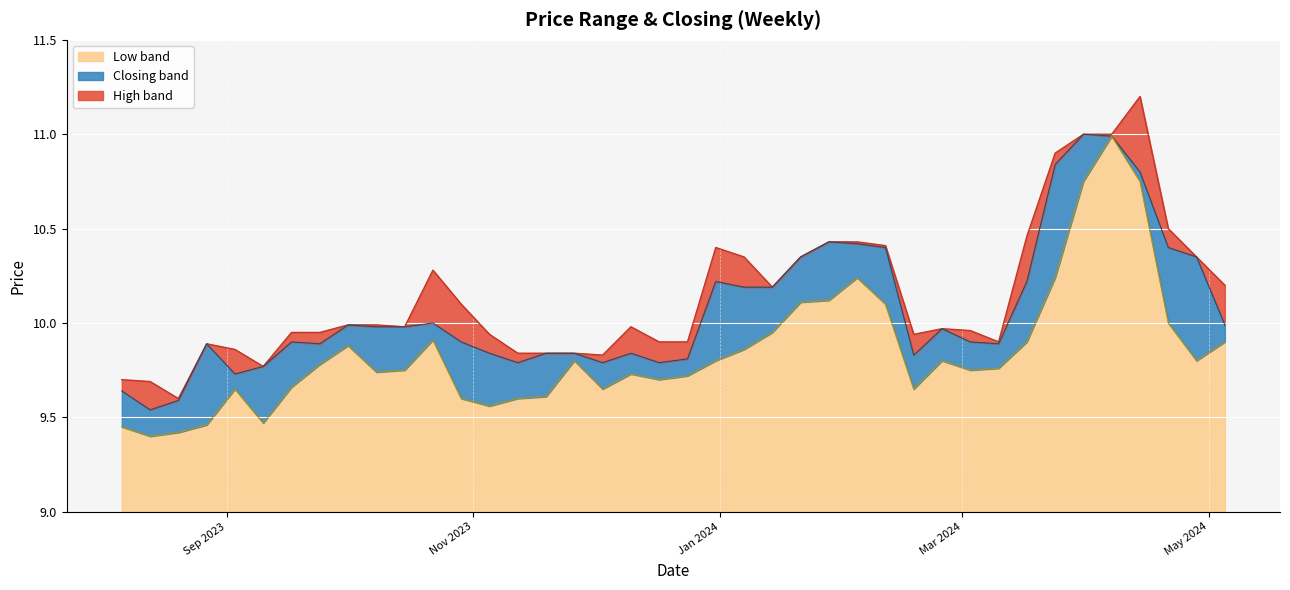

List the labels in order of Low value, smallest first.

13/08/2023, 20/08/2023, 06/08/2023, 27/08/2023, 10/09/2023, 05/11/2023, 12/11/2023, 29/10/2023, 19/11/2023, 18/02/2024, 03/12/2023, 03/09/2023, 17/09/2023, 17/12/2023, 24/12/2023, 10/12/2023, 08/10/2023, 03/03/2024, 15/10/2023, 10/03/2024, 24/09/2023, 28/04/2024, 25/02/2024, 31/12/2023, 26/11/2023, 07/01/2024, 01/10/2023, 05/05/2024, 17/03/2024, 22/10/2023, 14/01/2024, 21/04/2024, 11/02/2024, 21/01/2024, 28/01/2024, 24/03/2024, 04/02/2024, 14/04/2024, 31/03/2024, 07/04/2024